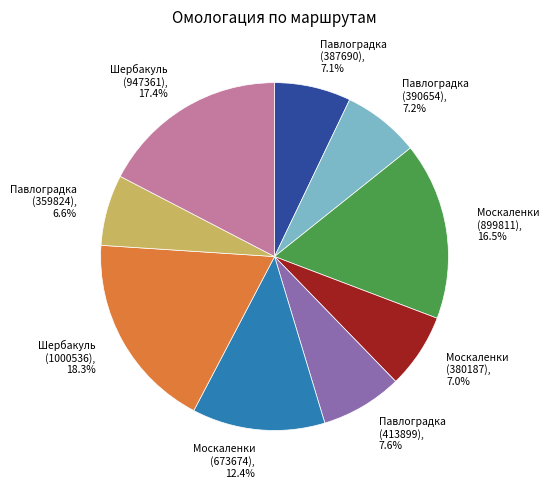

Does any single category account for the majority?

No